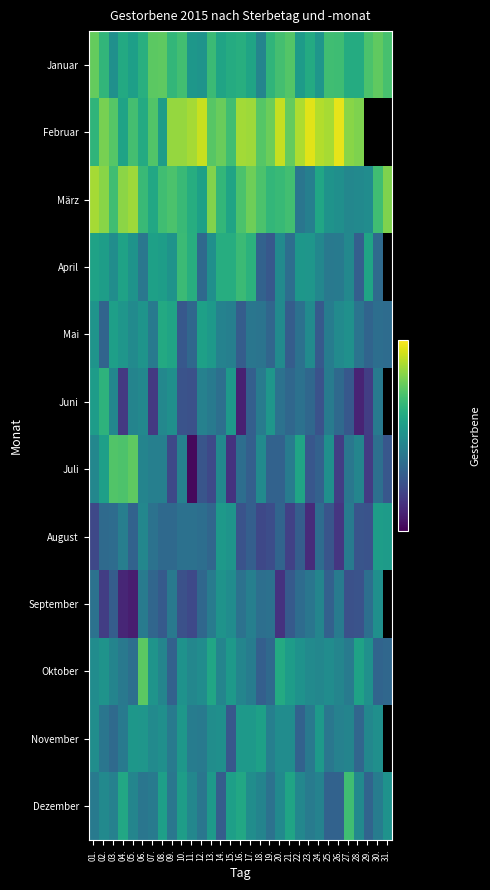

What is the lowest value of the September series?

191.0